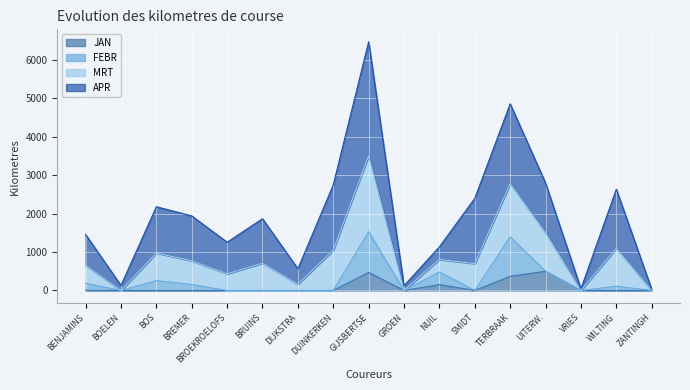

True or false: JAN has more than 2 points higher than both neighbors.

True